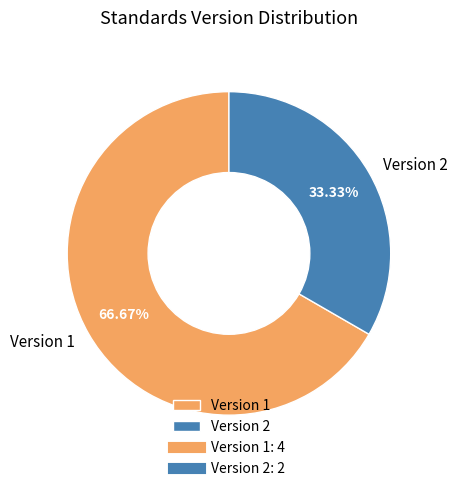

Is there a majority slice in this chart?

Yes